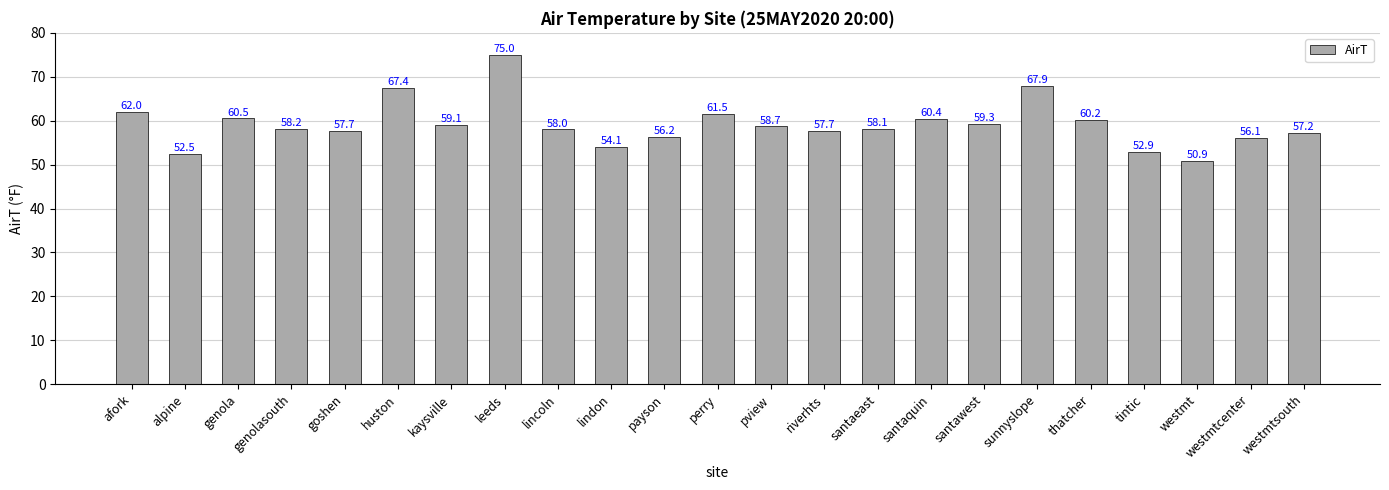

Which category has the highest value across all series?

leeds